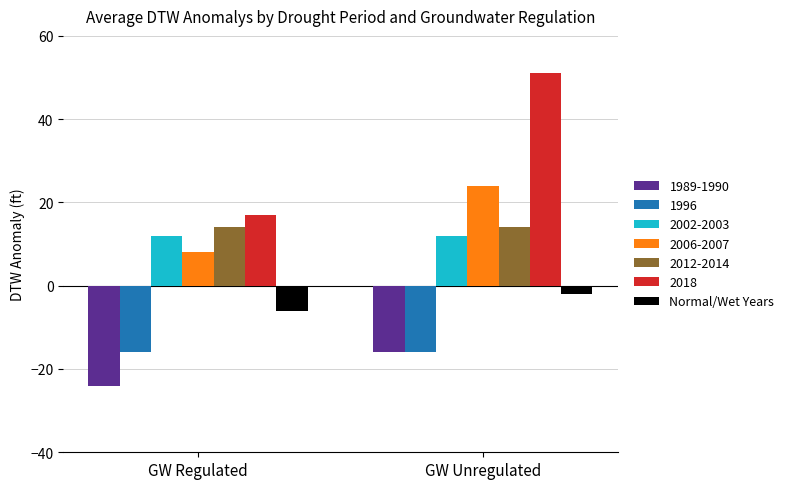

What value does the 2012-2014 series have at GW Unregulated?

14